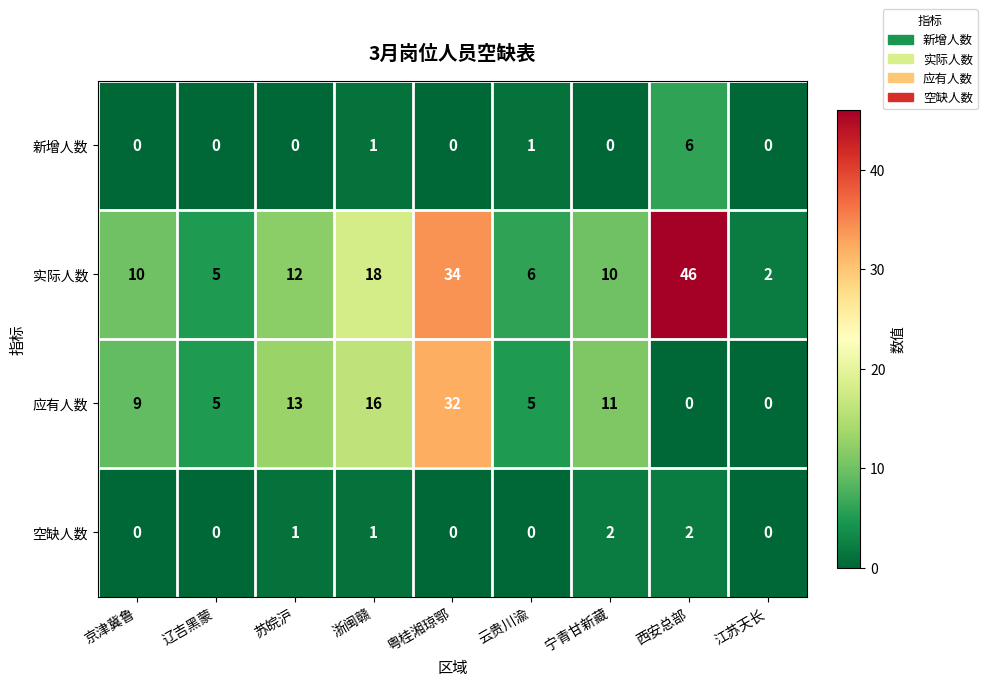

At which category does the chart reach its peak across all series?

西安总部